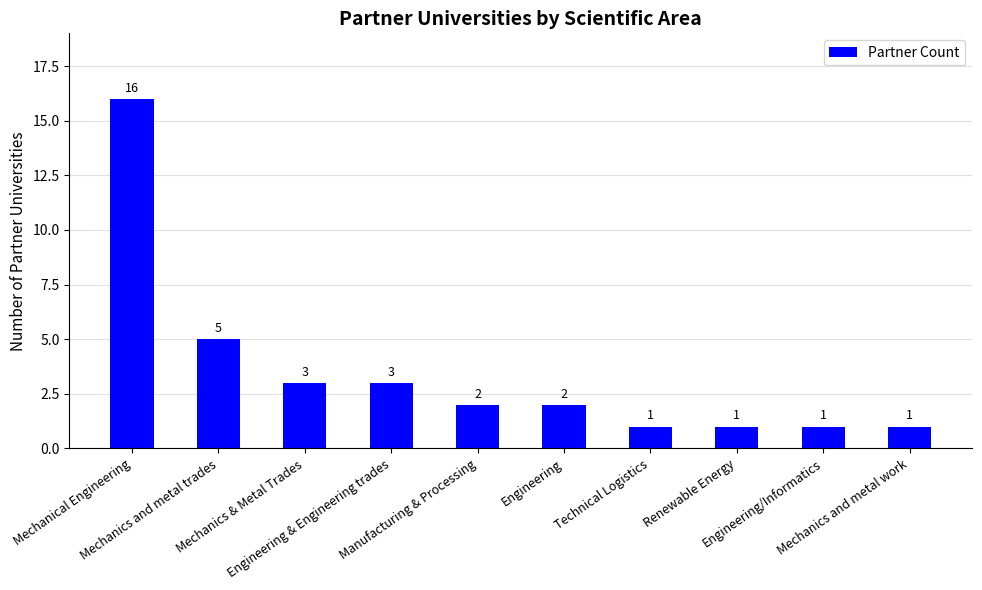

What is the value of the 9th bar from the left?

1